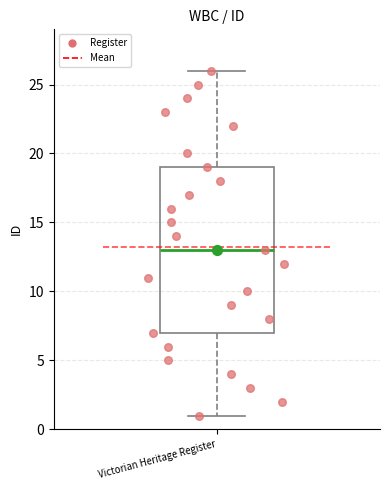

Where does the upper whisker of the box for Victorian Heritage Register end on the y-axis? The values are not printed on the chart, so give them approximately, as read against the axis.

26